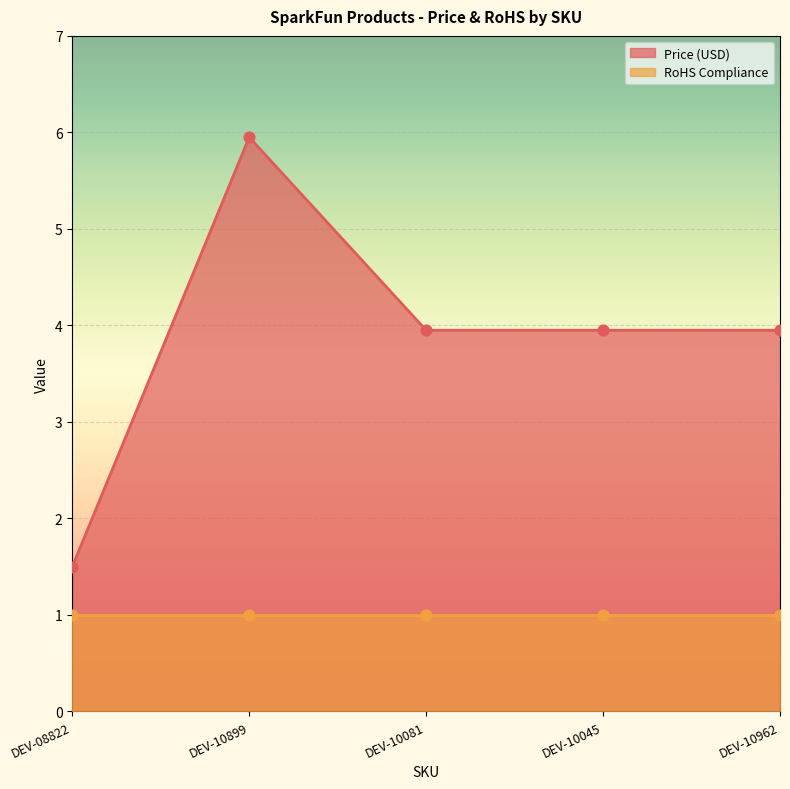

What is the change in value from DEV-08822 to DEV-10081?

+2.5